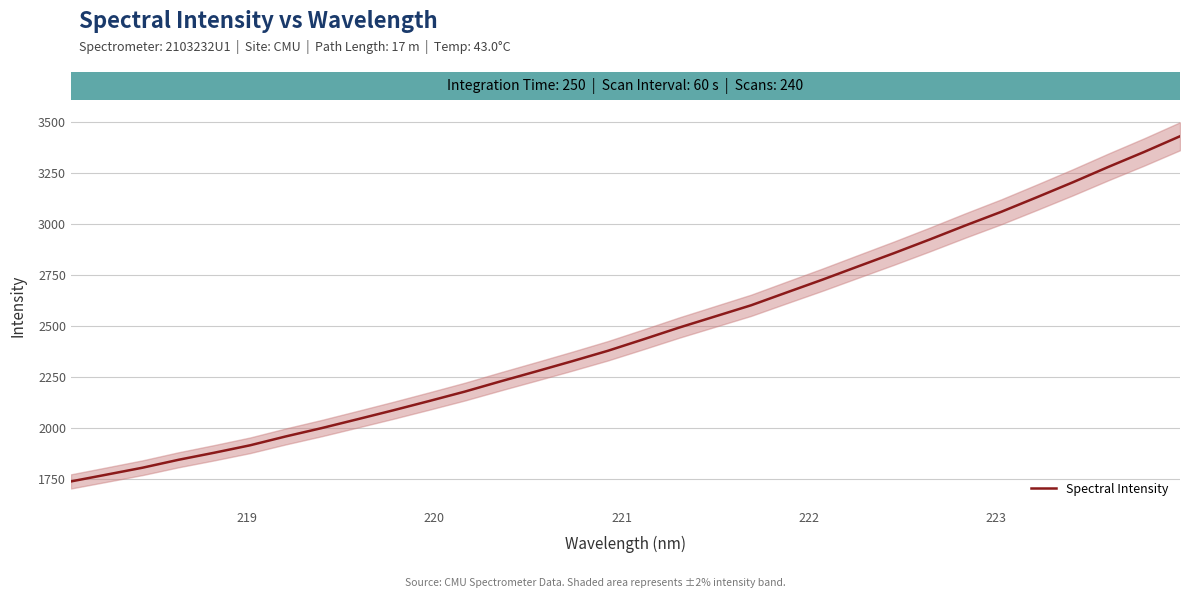

Is it true that the value at 224 is 2610.9?

False